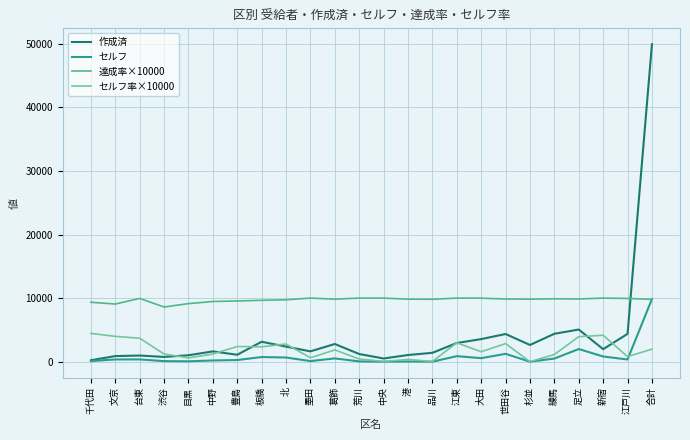

The 達成率×10000 series shows 9837.5 at 葛飾. True or false?

True